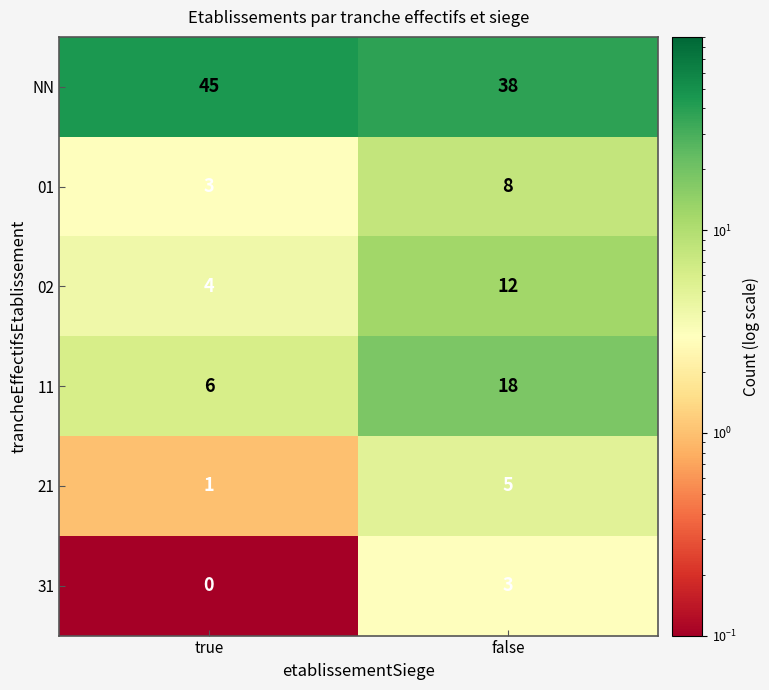

Which series changed the most between true and false?

11